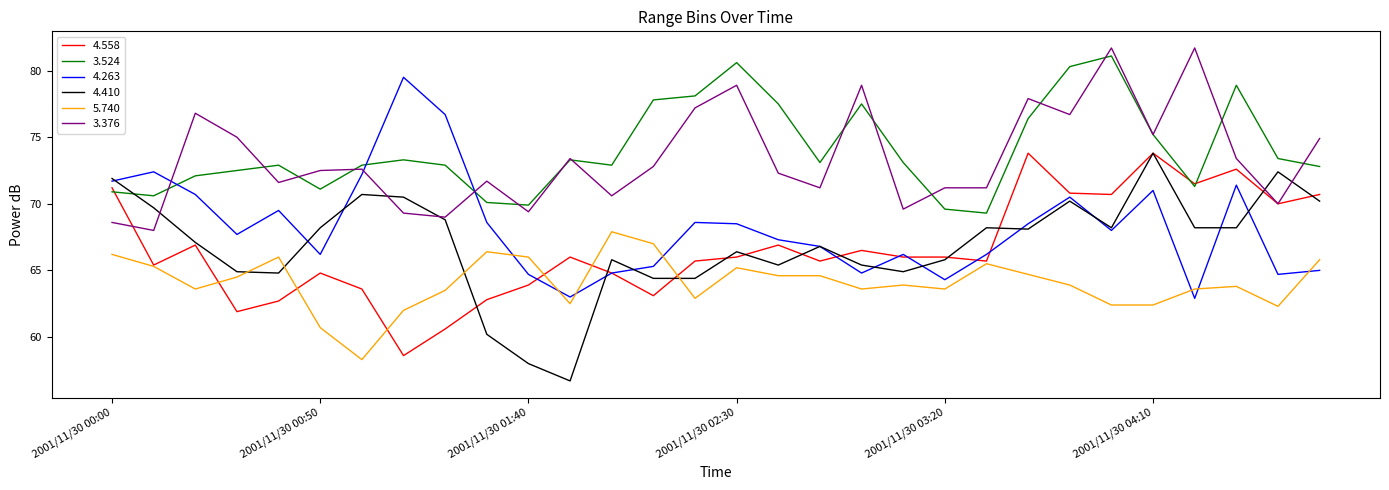

How many distinct data groups are displayed?

6